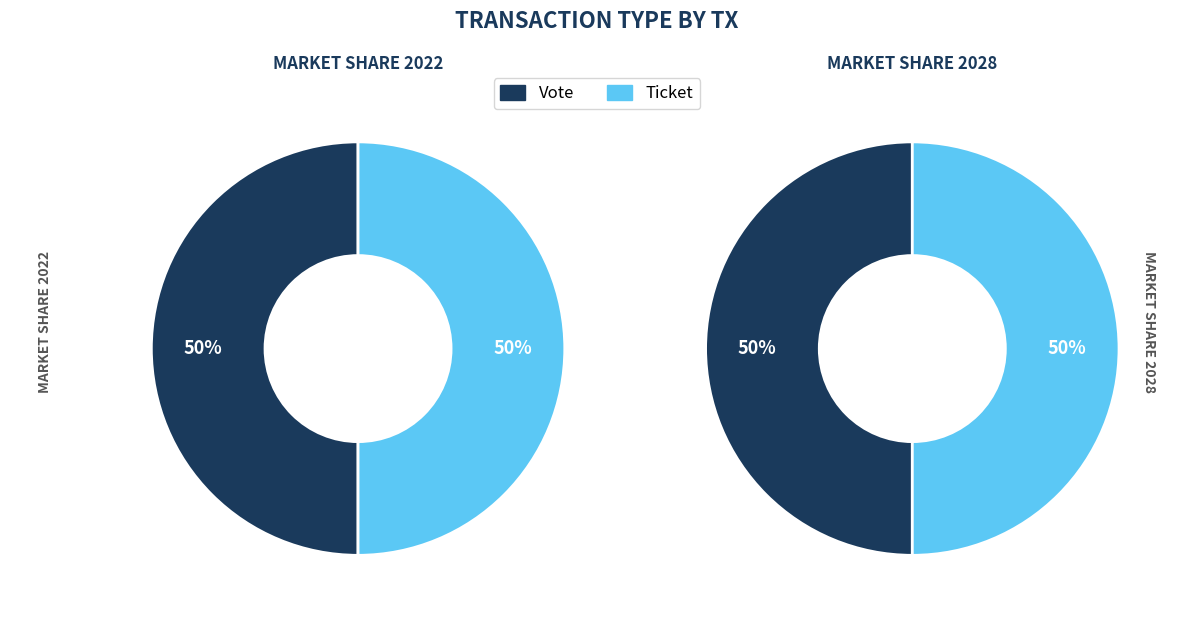

Rank the categories by value from highest to lowest.

Vote, Ticket